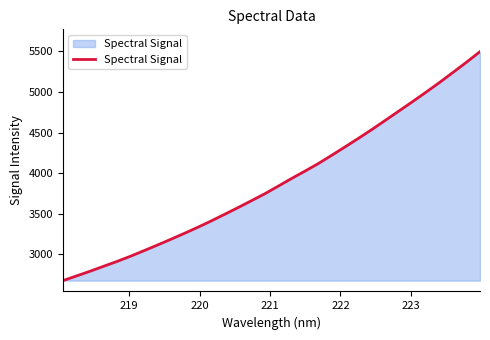

How many distinct data groups are displayed?

1